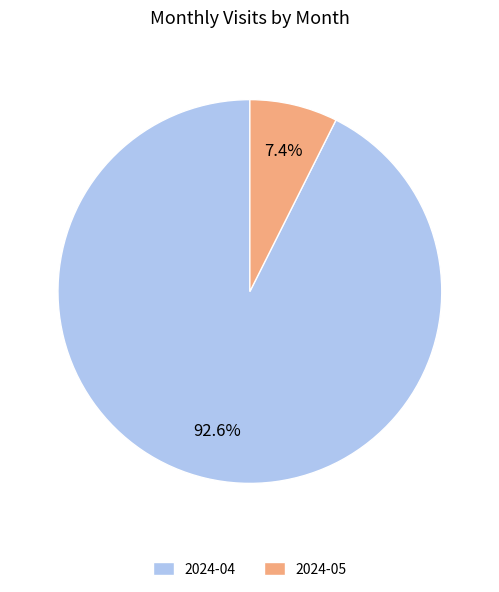

To the nearest percent, what percentage of the pie is 2024-05?

7%